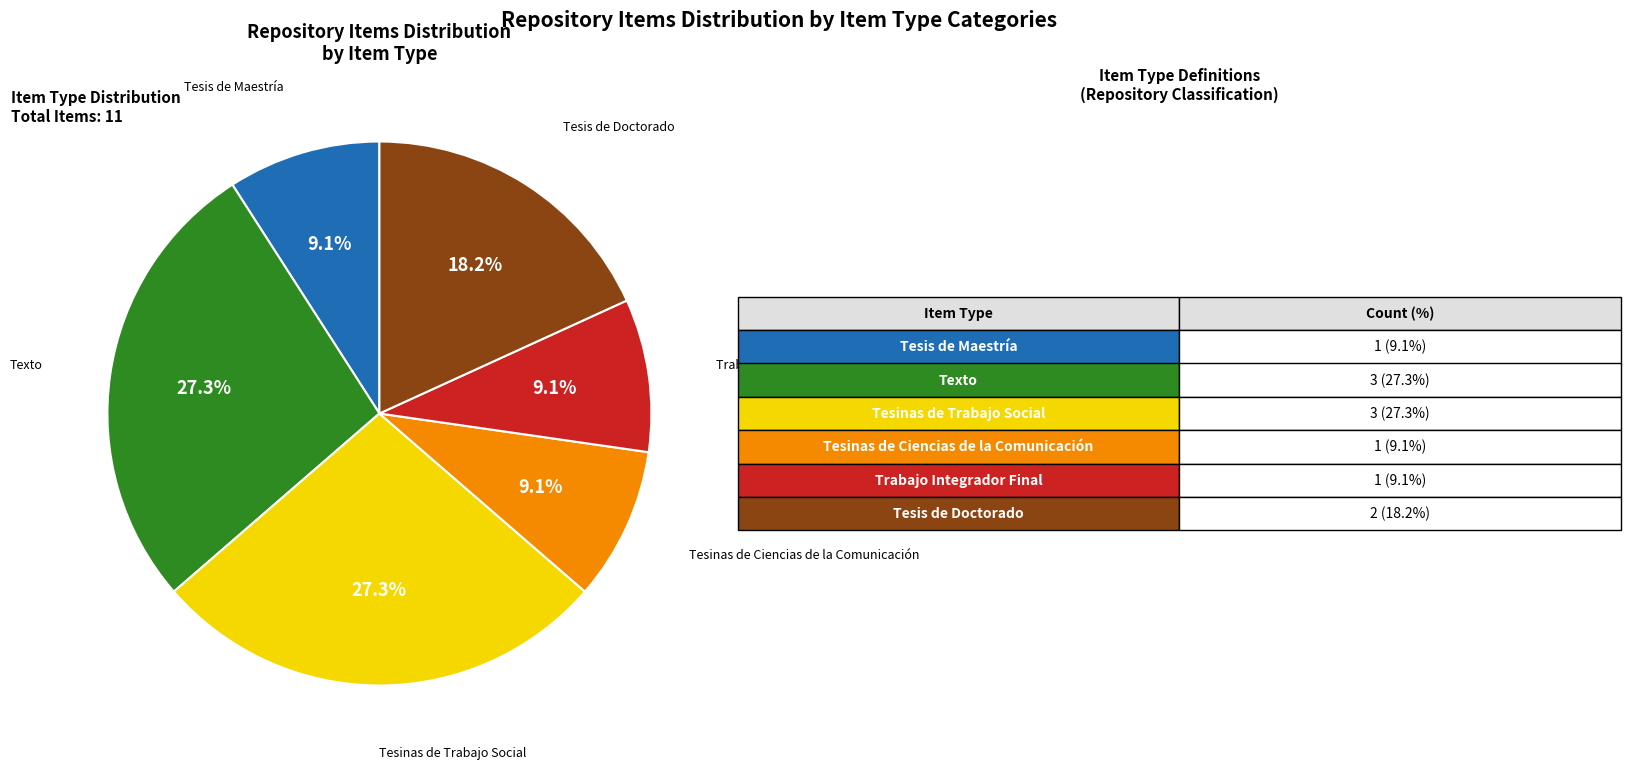

Does any single category account for the majority?

No